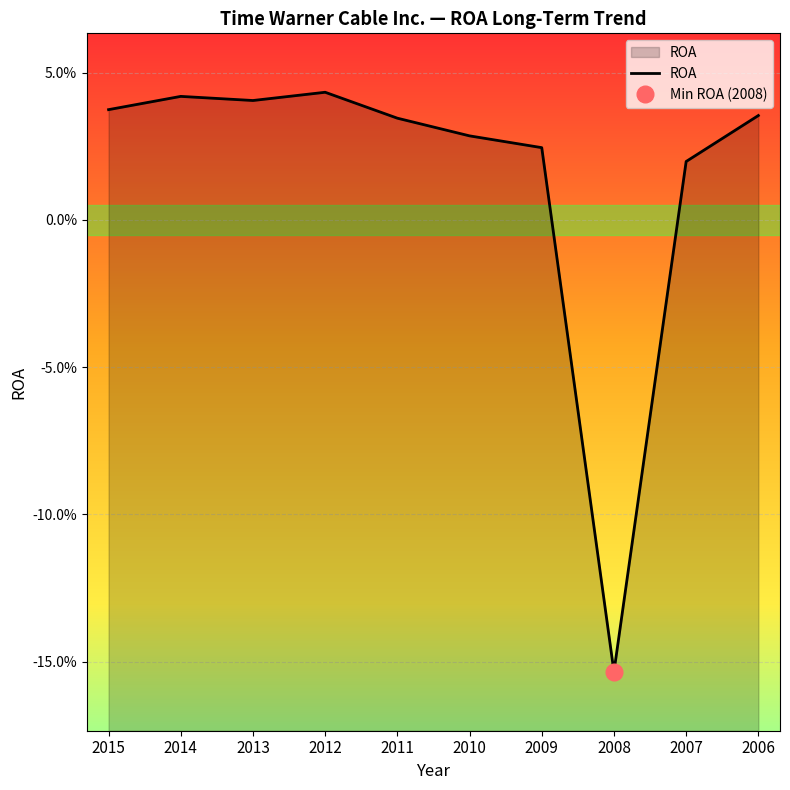

How many interior local peaks (higher than both neighbors) does the data have?

2